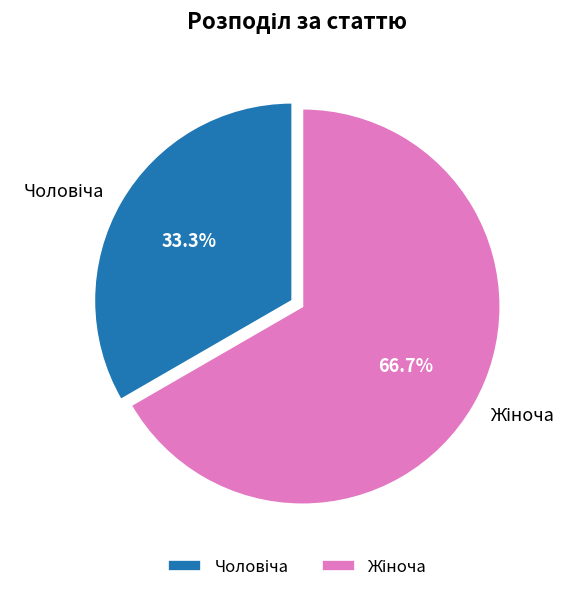

Is there a majority slice in this chart?

Yes